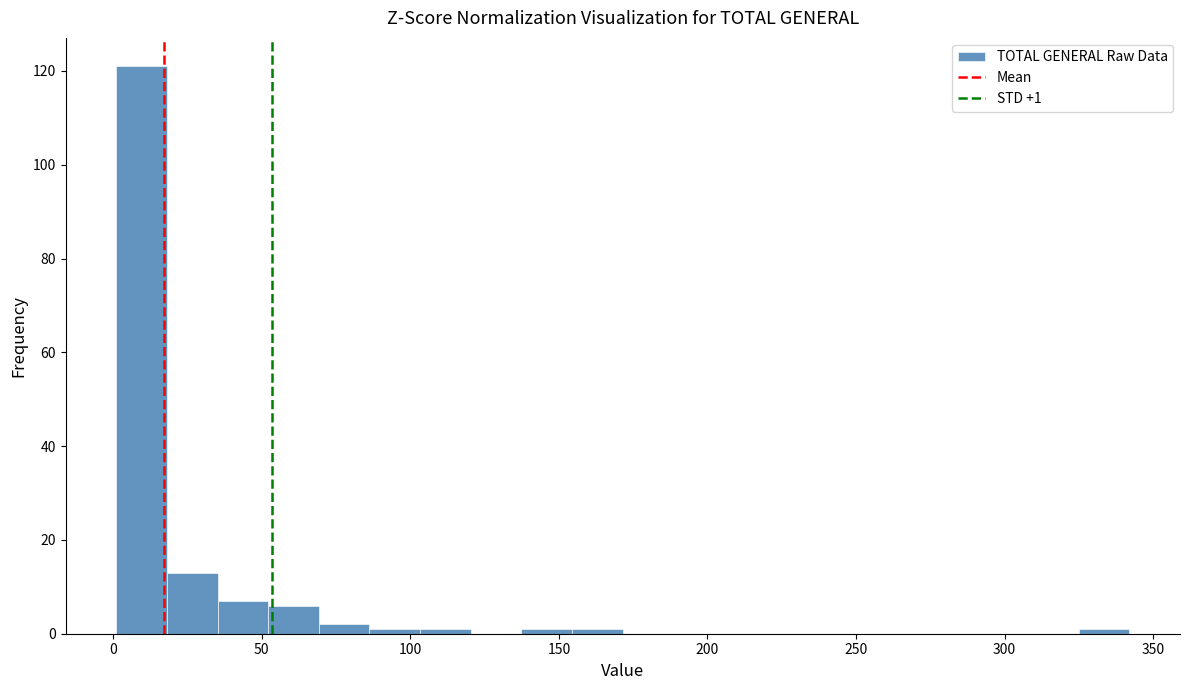

Around what value on the x-axis is the tallest bar? Give the approximate position of its centre, as read against the axis.

10